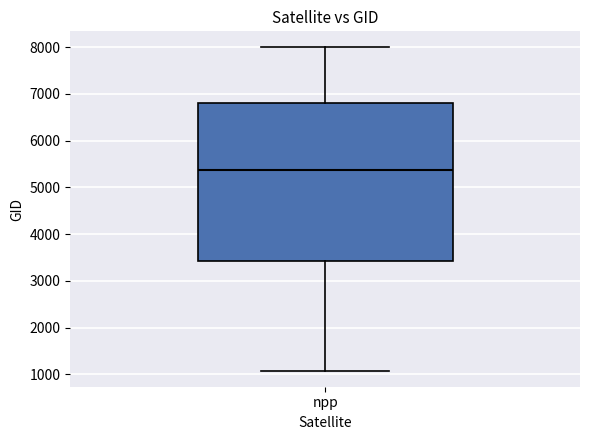

Where does the median line of the box for npp sit on the y-axis? The values are not printed on the chart, so give them approximately, as read against the axis.

5400